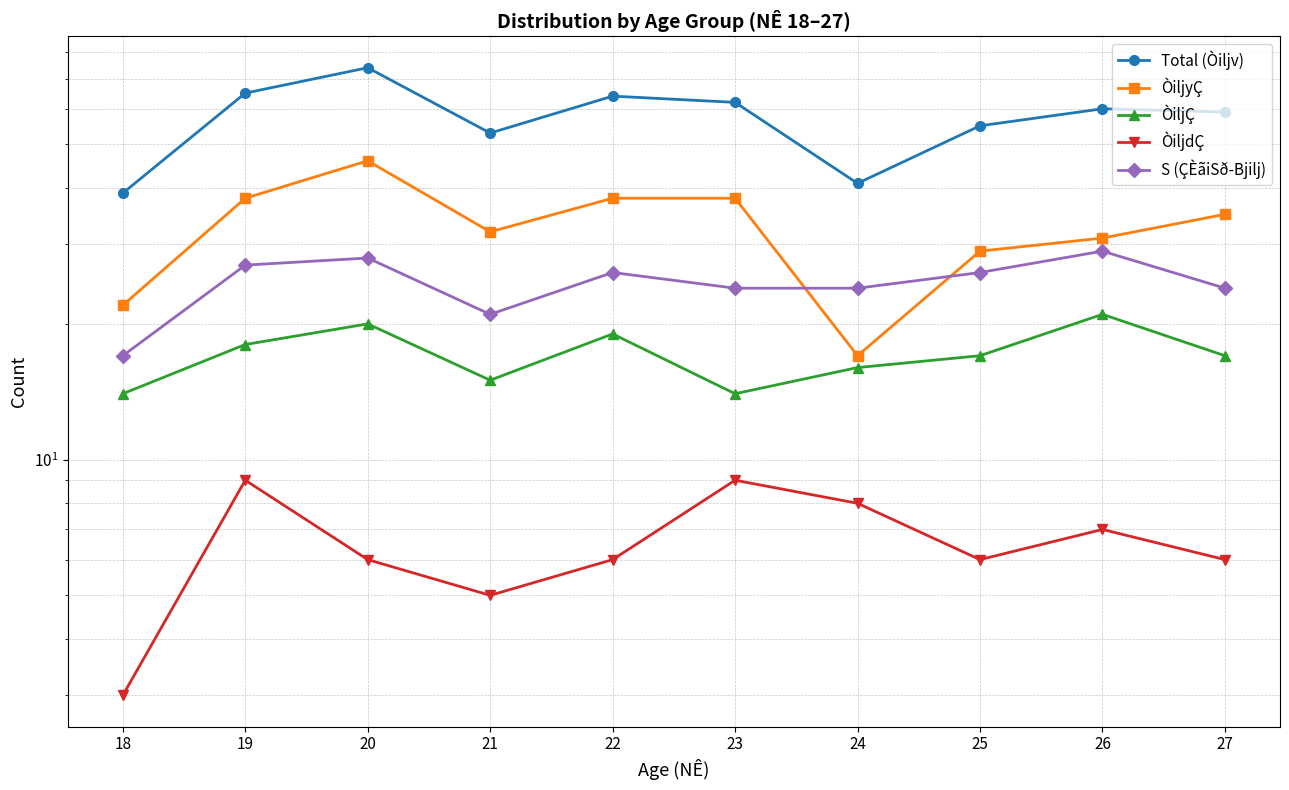

What is the highest value of the ÒiljÇ series?

21